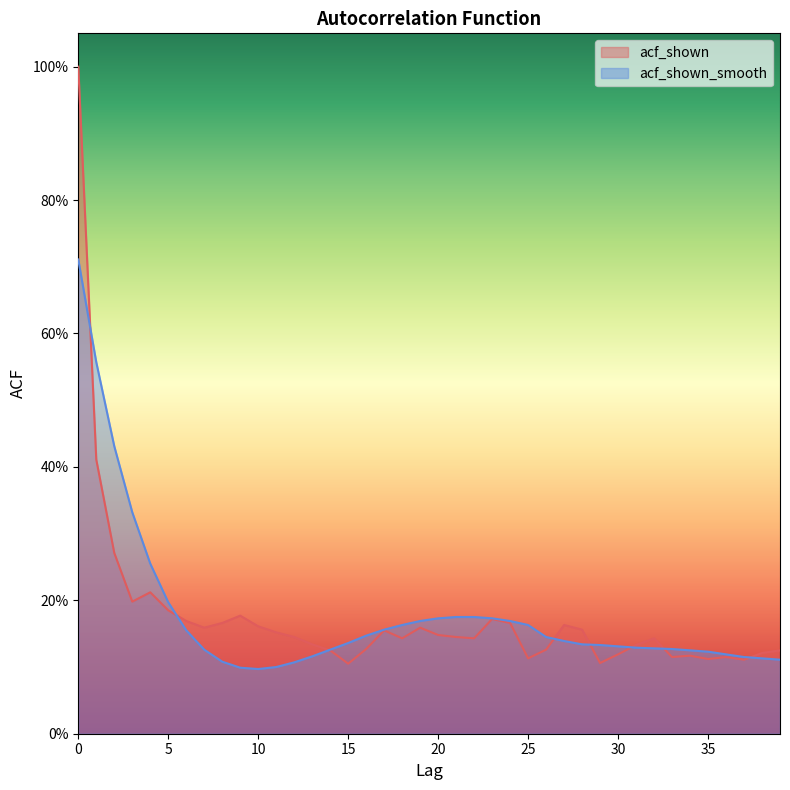

At which category does acf_shown reach its first local peak?

4